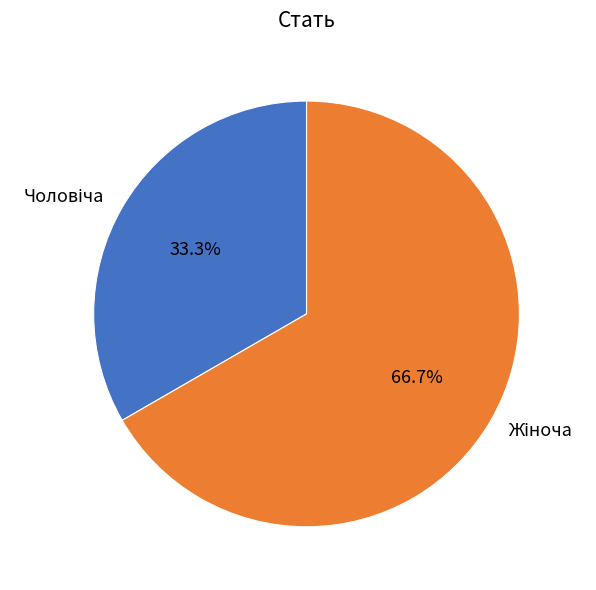

Does any single category account for the majority?

Yes